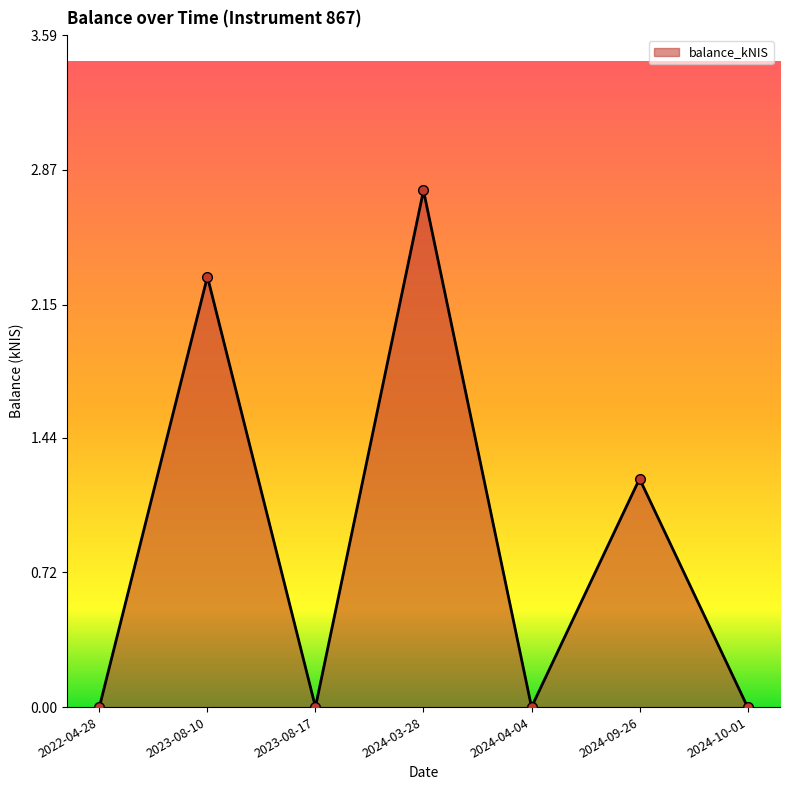

The chart shows a value of -1.4 at 2024-10-01. True or false?

False